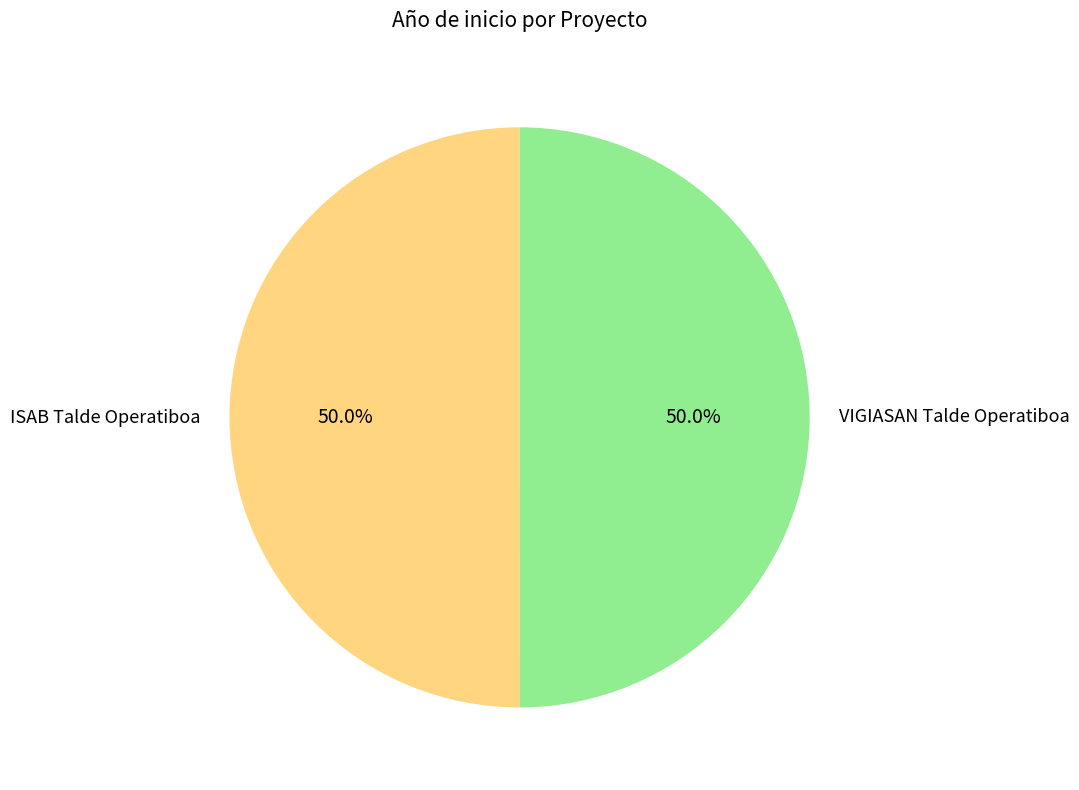

How many segments does this pie chart have?

2